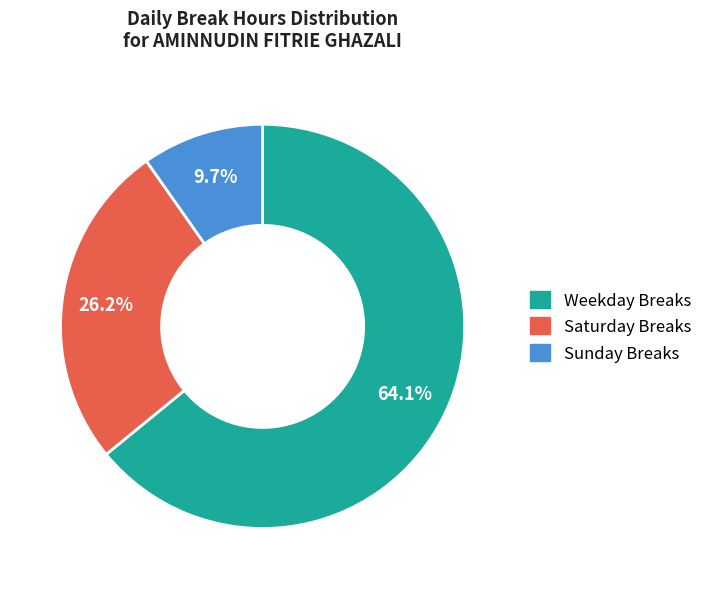

Does any single category account for the majority?

Yes